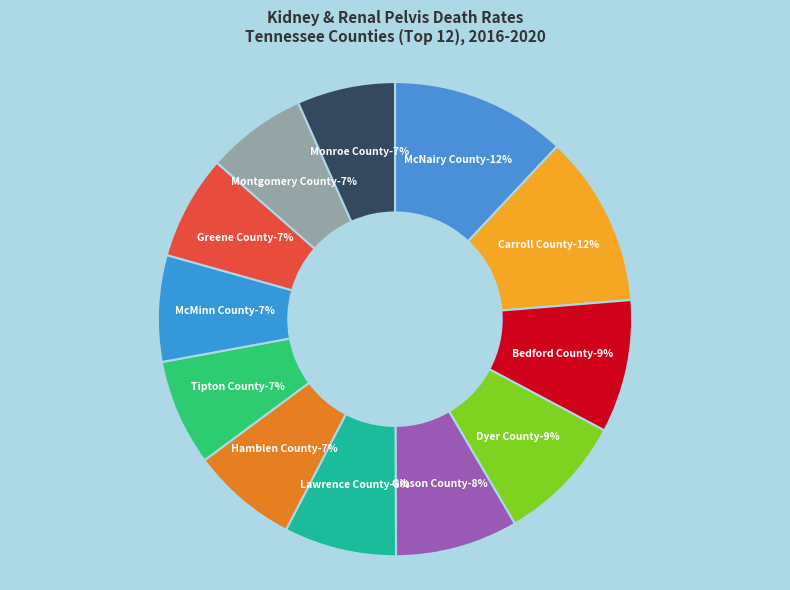

To the nearest percent, what portion does Gibson County represent?

8%